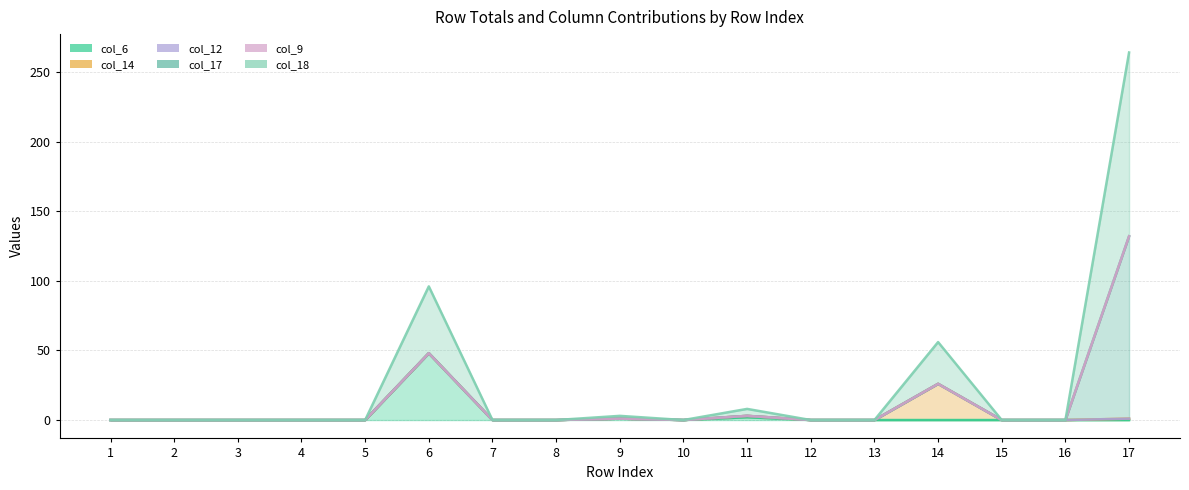

Reading left to right, list all the values displayed in this chart.

col_6: 0	0	0	0	0	48	0	0	1	0	2	0	0	0	0	0	0
col_14: 0	0	0	0	0	0	0	0	0	0	1	0	0	26	0	0	1
col_12: 0	0	0	0	0	0	0	0	0	0	0	0	0	0	0	0	0
col_17: 0	0	0	0	0	0	0	0	0	0	0	0	0	0	0	0	131
col_9: 0	0	0	0	0	0	0	0	0	0	0	0	0	0	0	0	0
col_18: 0	0	0	0	0	48	0	0	2	0	5	0	0	30	0	0	132